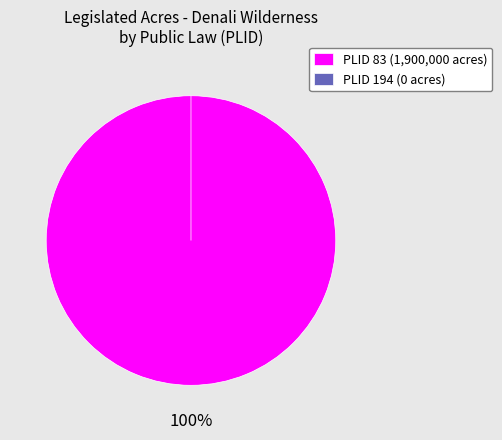

To the nearest percent, what portion does 83 represent?

100%